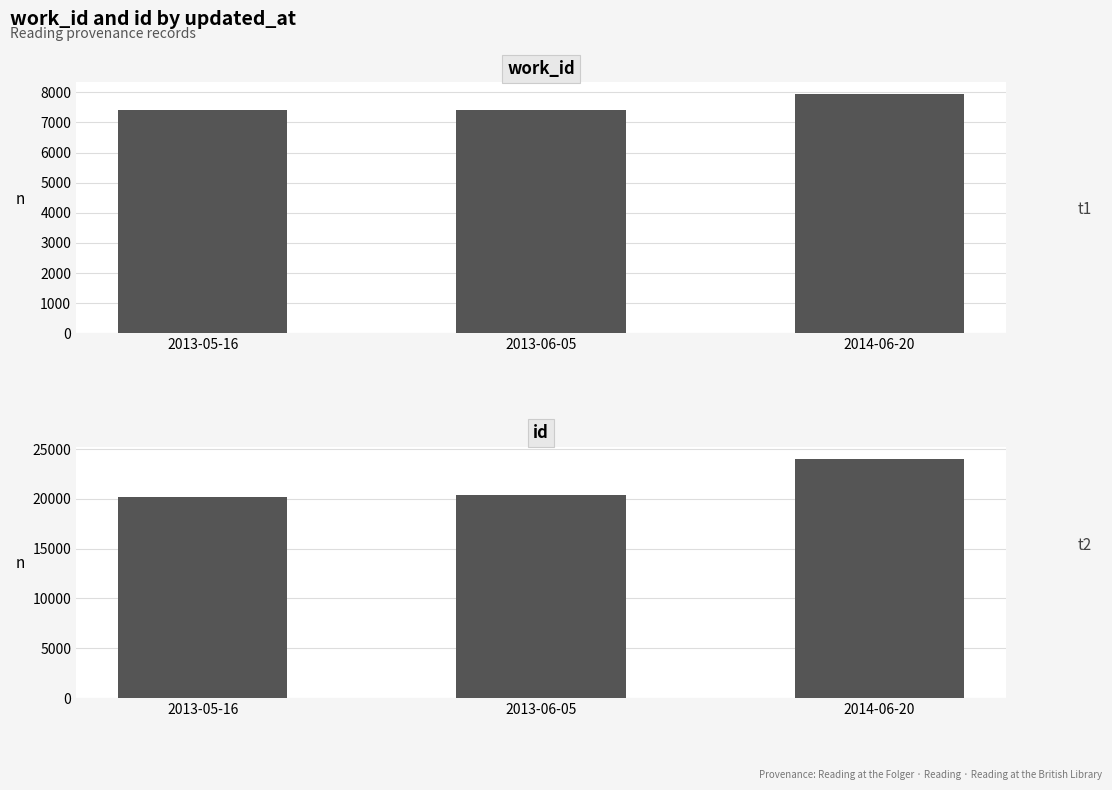

How many bars are there in each group?

2